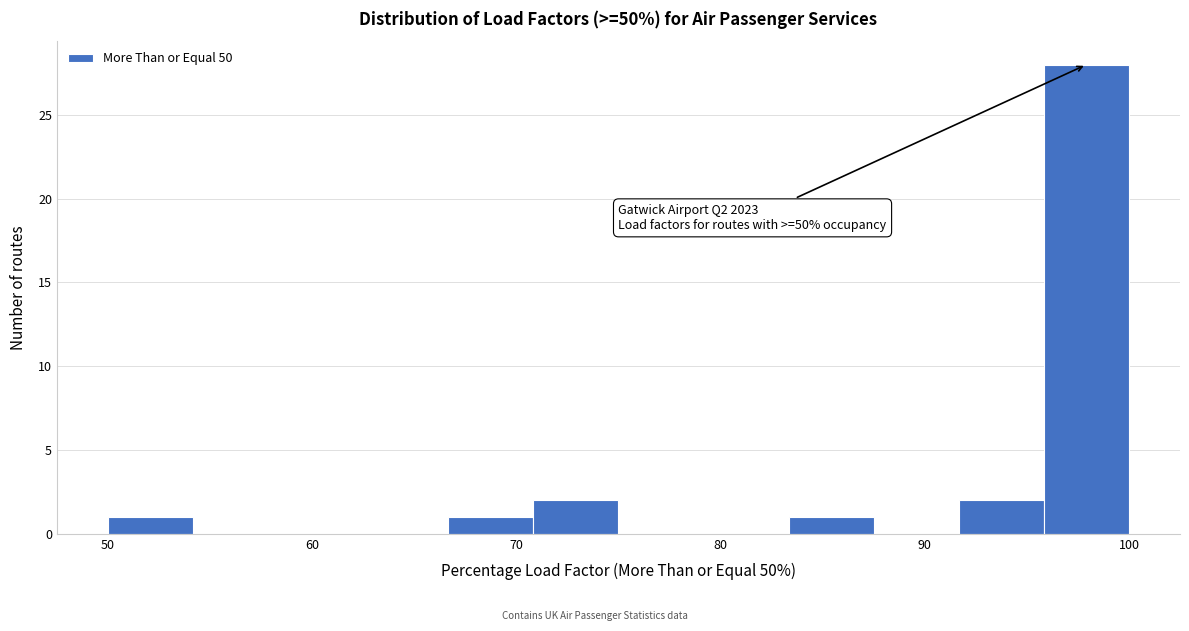

Which range on the x-axis has the tallest bar?

96 to 100